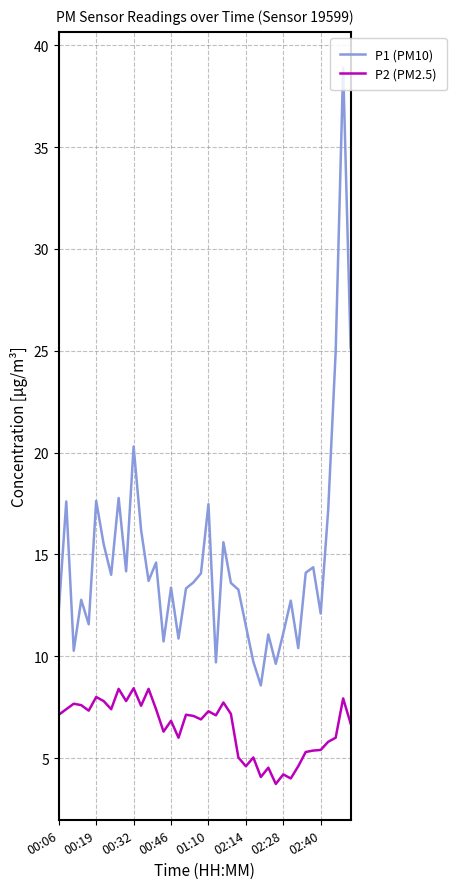

What is the difference between the second highest and minimum values in the P1 (PM10) series?

16.6